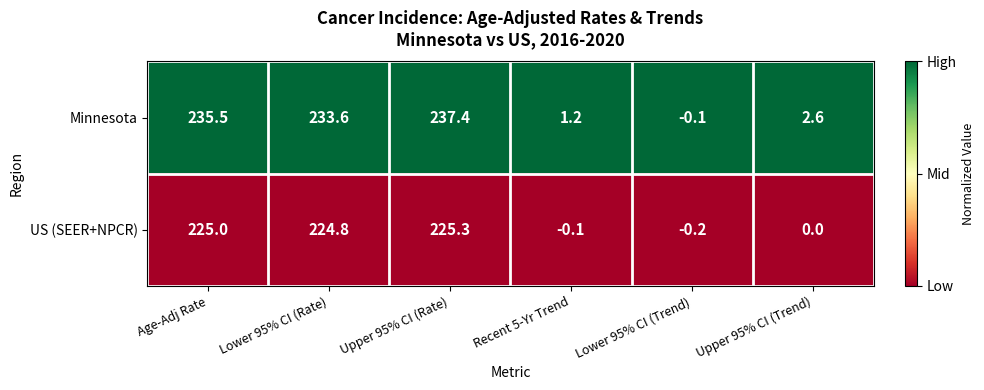

Between Age-Adj Rate and Lower 95% CI (Rate), which series saw the biggest shift?

Minnesota